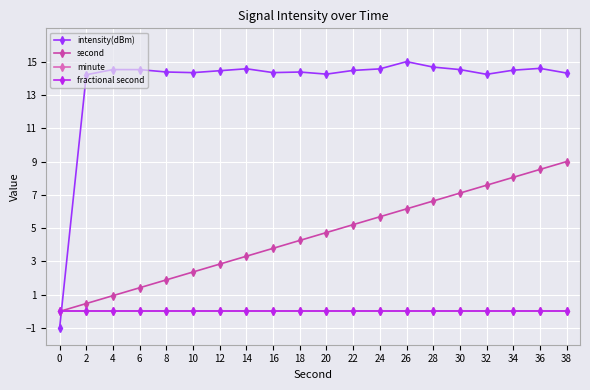

How many intersections are there between intensity(dBm) and fractional second?

1